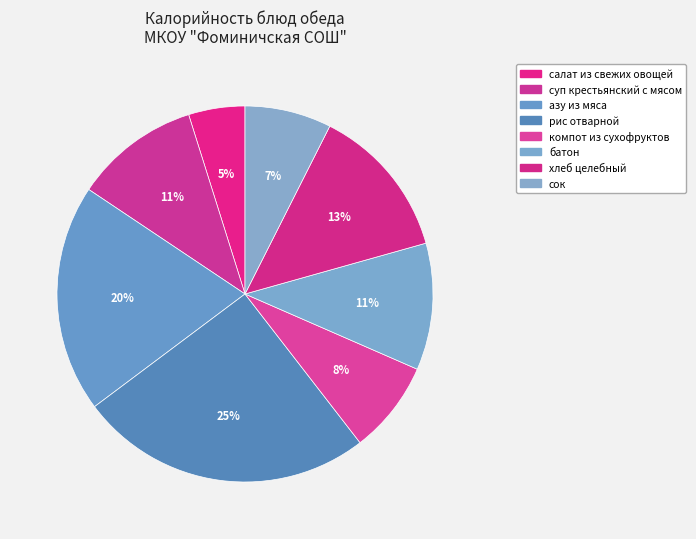

Is it true that рис отварной is 13% of the pie?

False